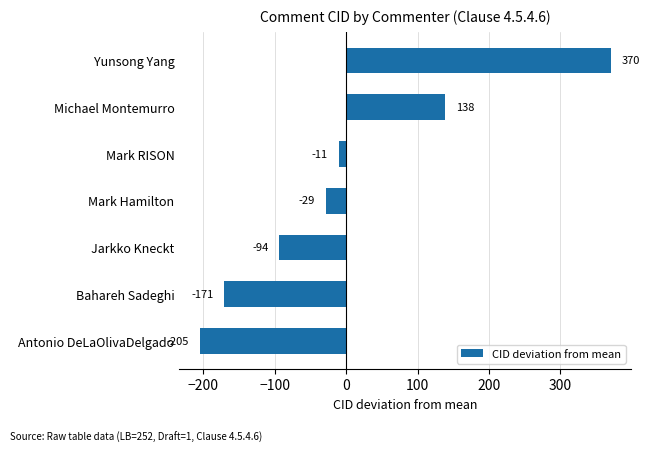

Does the chart contain stacked bars?

No